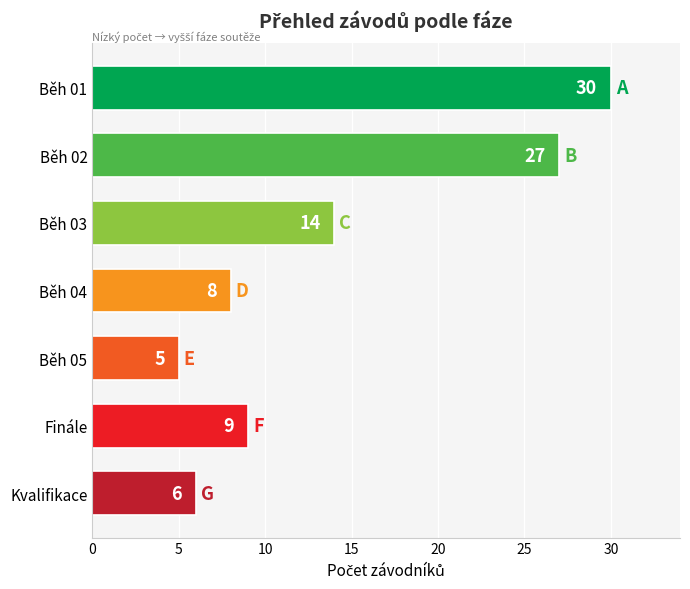

Where is the data nearest to the value 17?

Běh 03